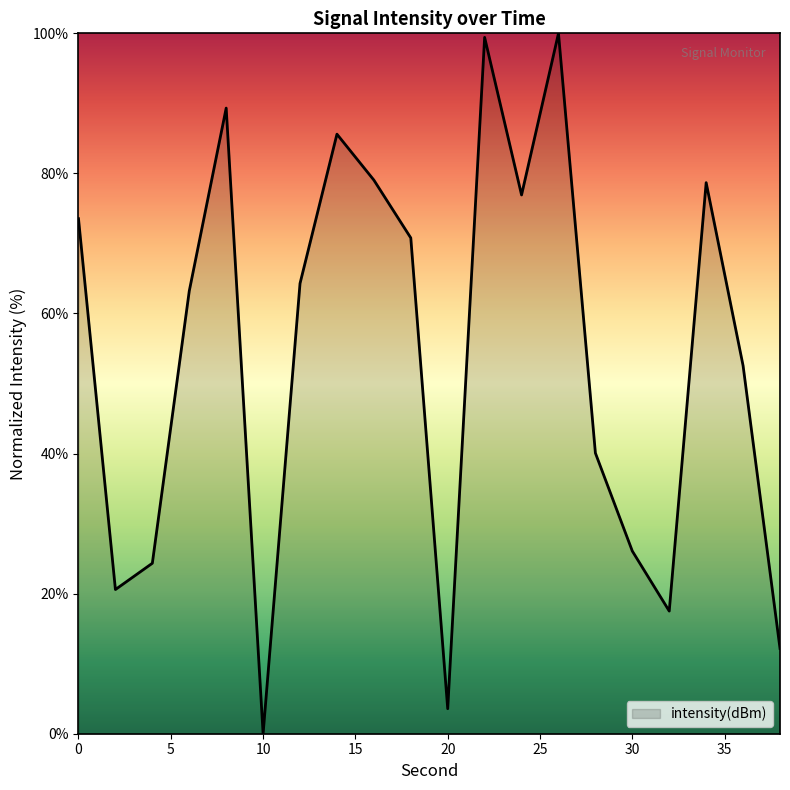

What is the greatest value displayed?

100.0